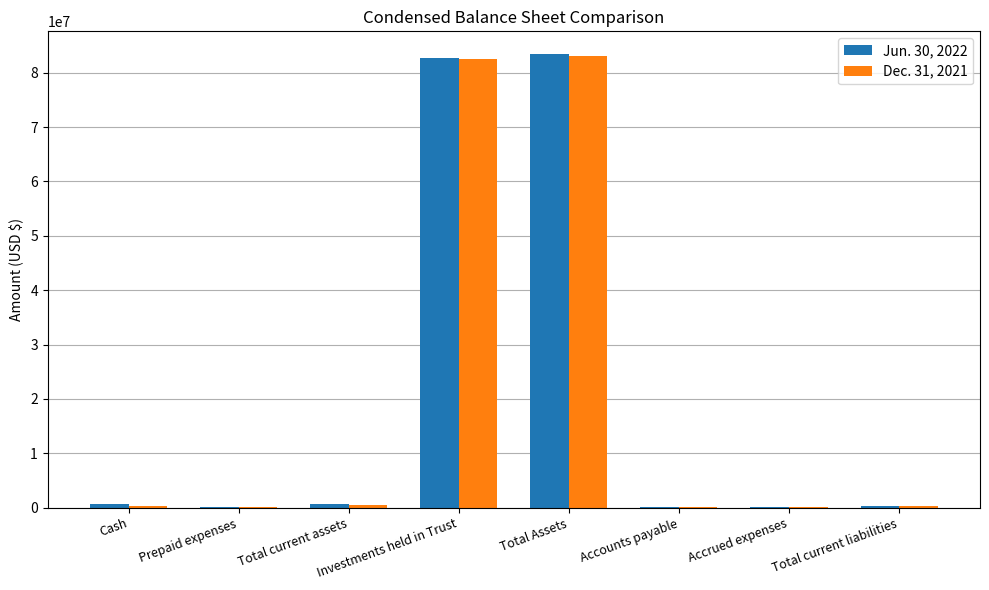

The Jun. 30, 2022 series shows 38047463 at Investments held in Trust. True or false?

False